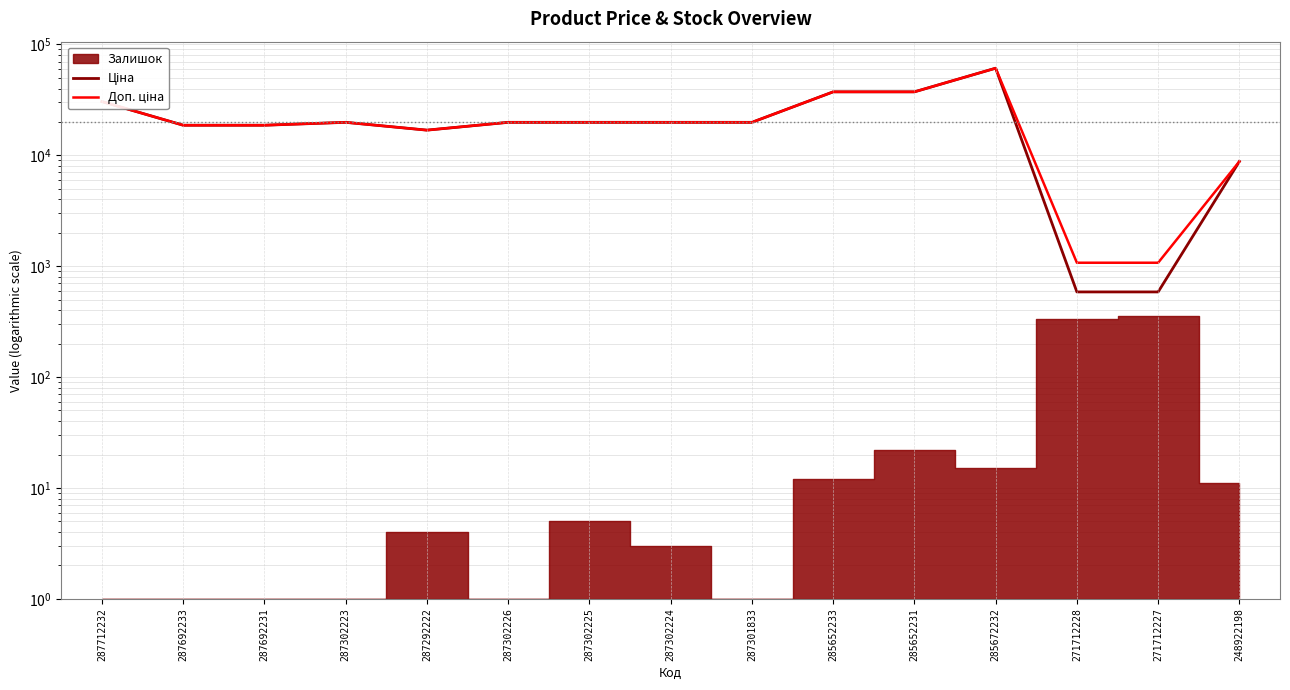

True or false: Доп. ціна has a value of 12469.3 at 287302223.

False